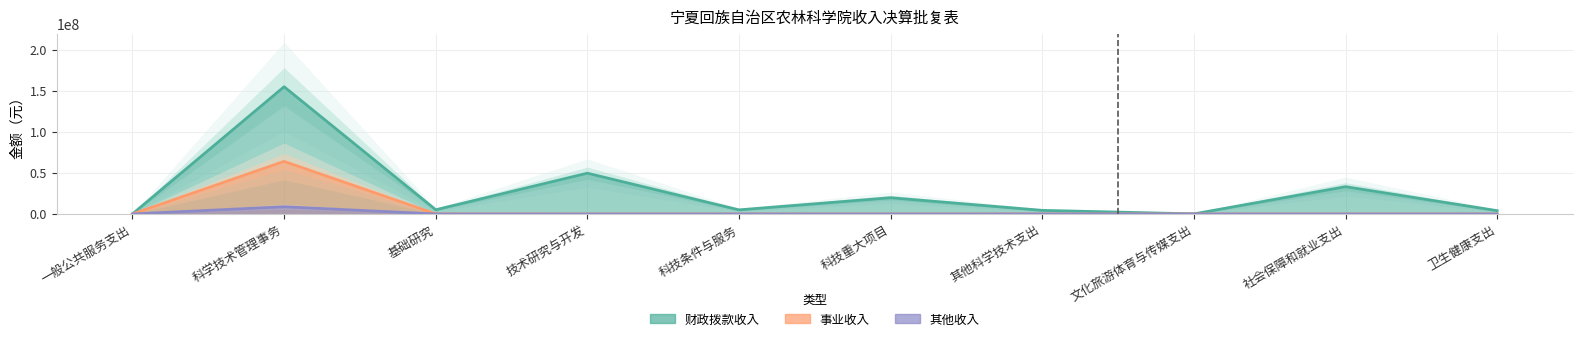

Where is 其他收入 nearest to the value 4411084?

一般公共服务支出